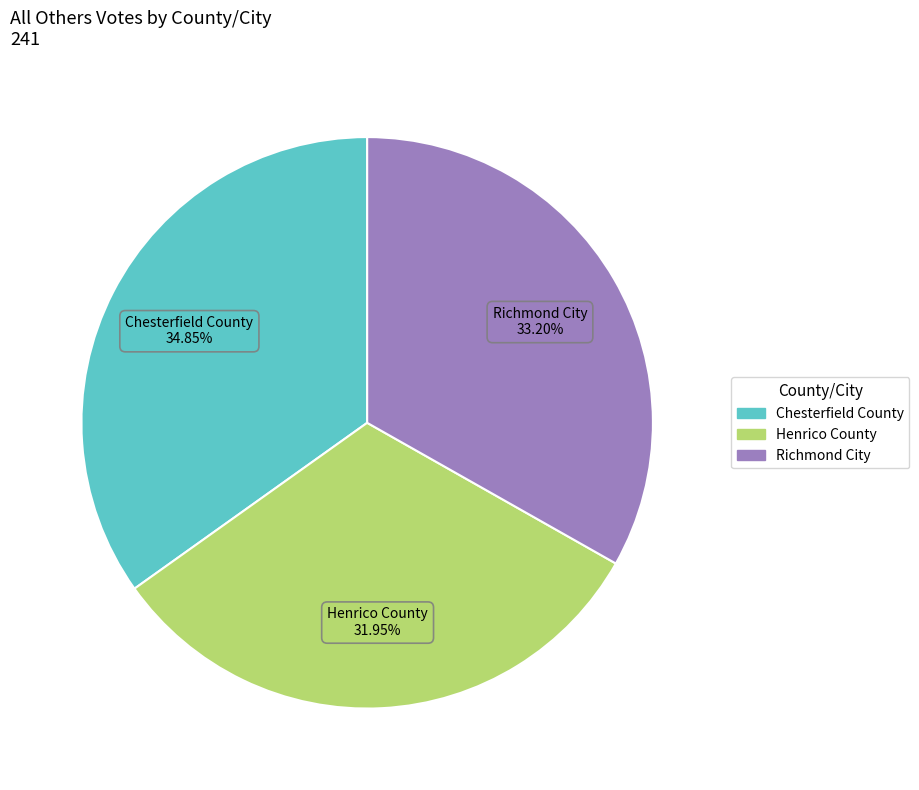

To the nearest percent, what is the combined percentage of Chesterfield County and Richmond City?

68%